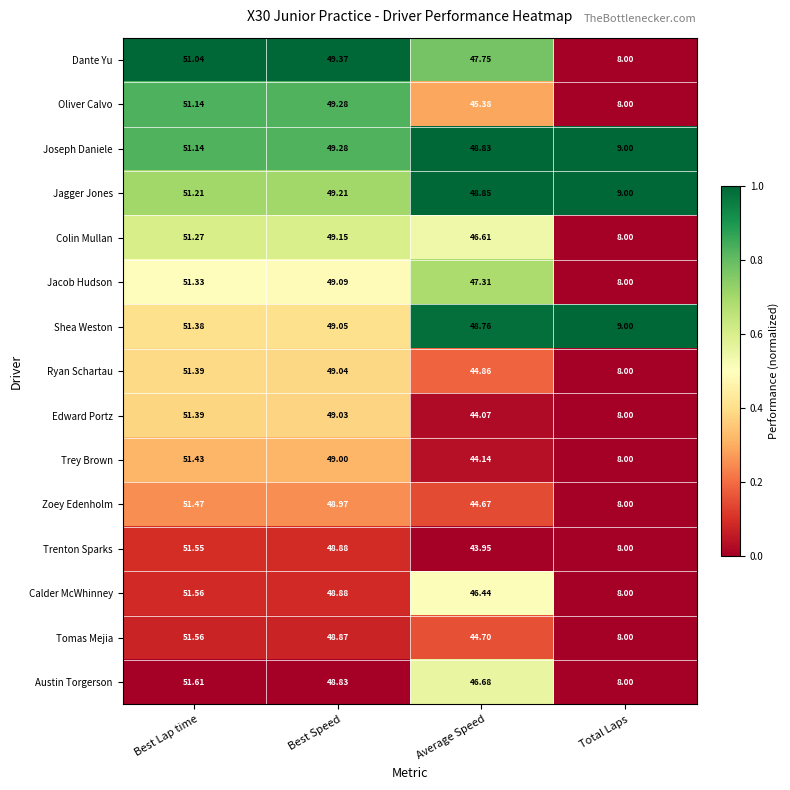

List the labels in order of Zoey Edenholm value, smallest first.

Total Laps, Average Speed, Best Speed, Best Lap time